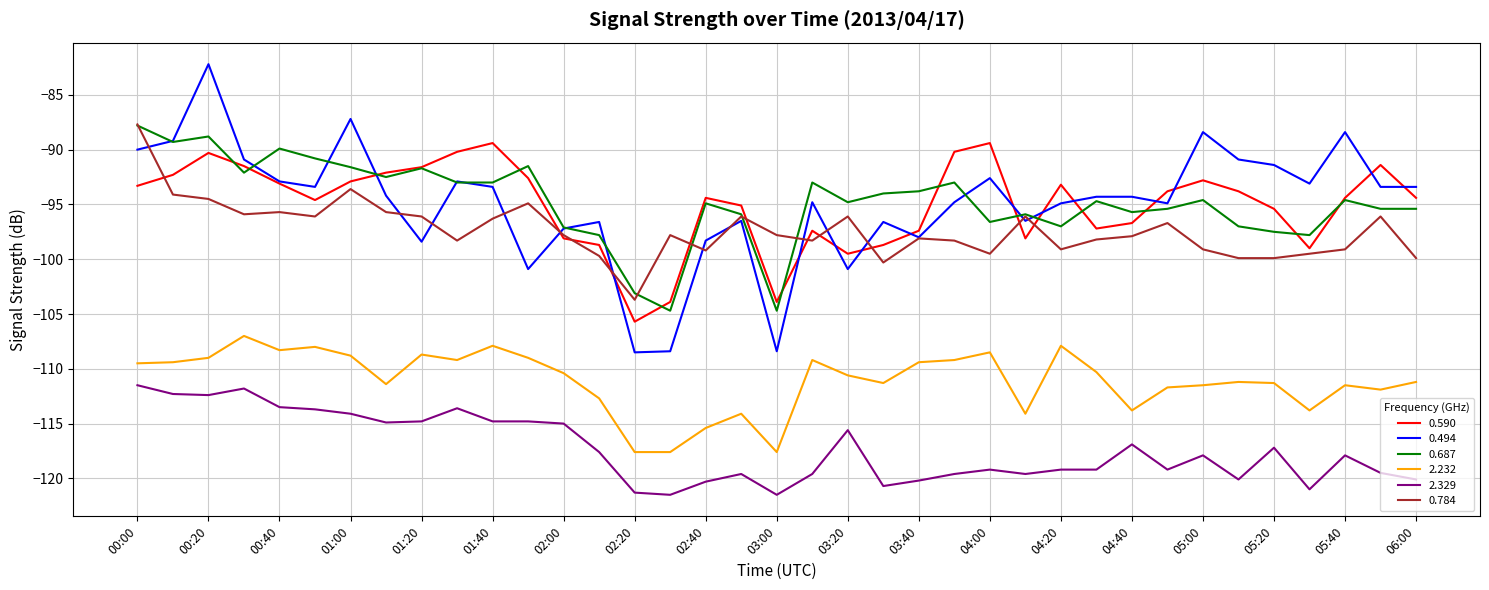

What is the highest value of the 0.687 series?

-87.8